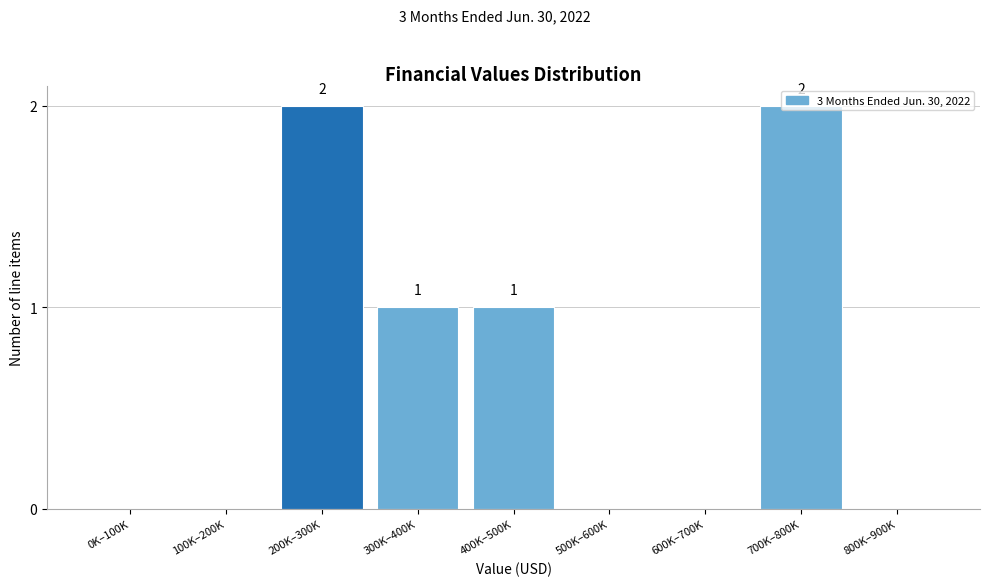

Is it true that the value at 800K–900K is 0?

True